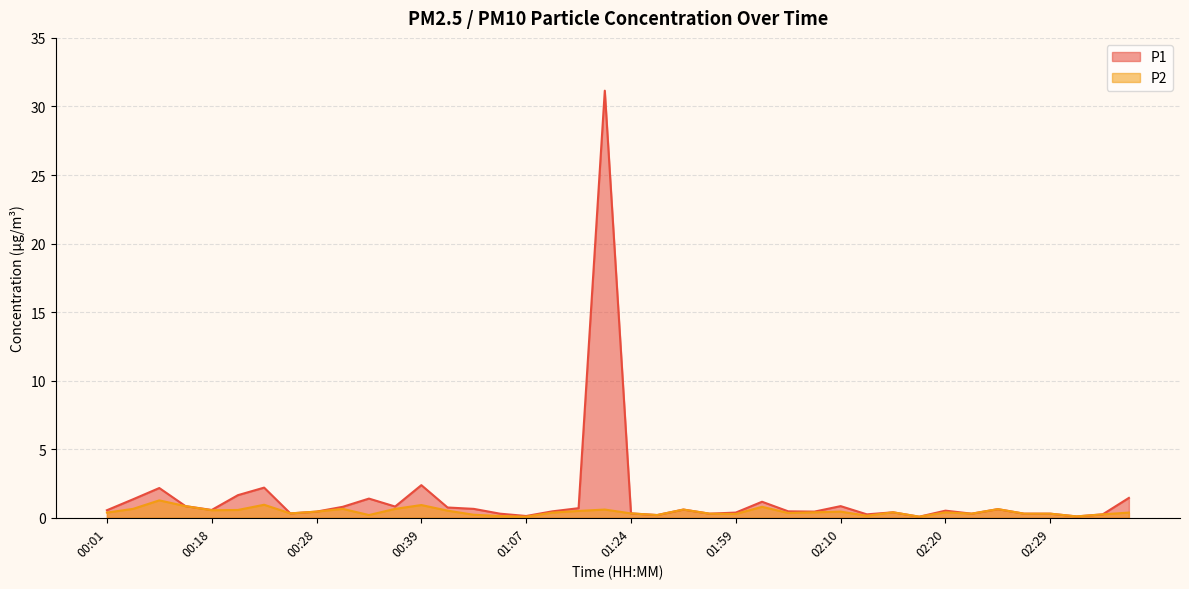

What is the difference between the maximum and minimum values in the P2 series?

1.2